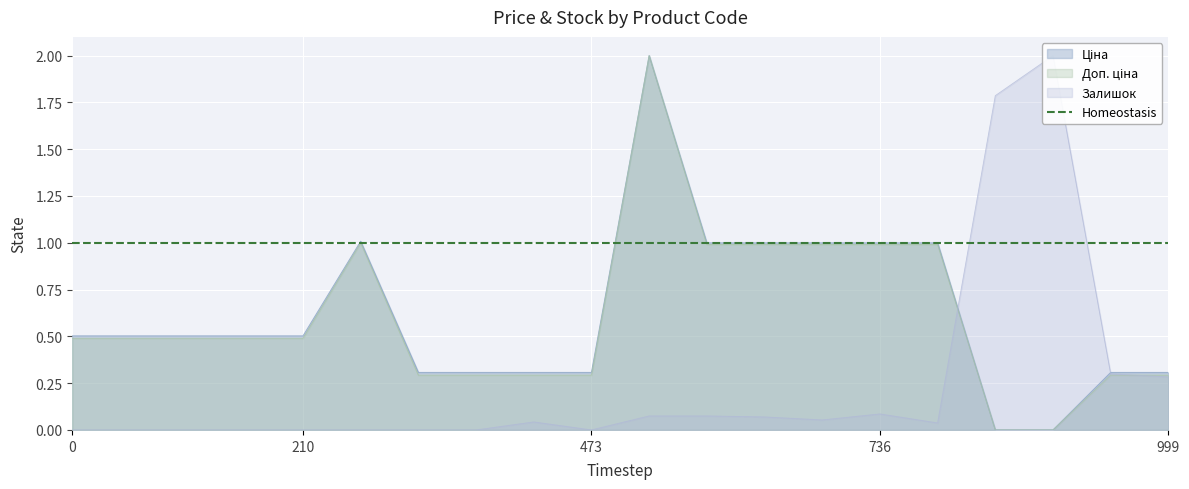

How many positive values does the Доп. ціна series have?

18